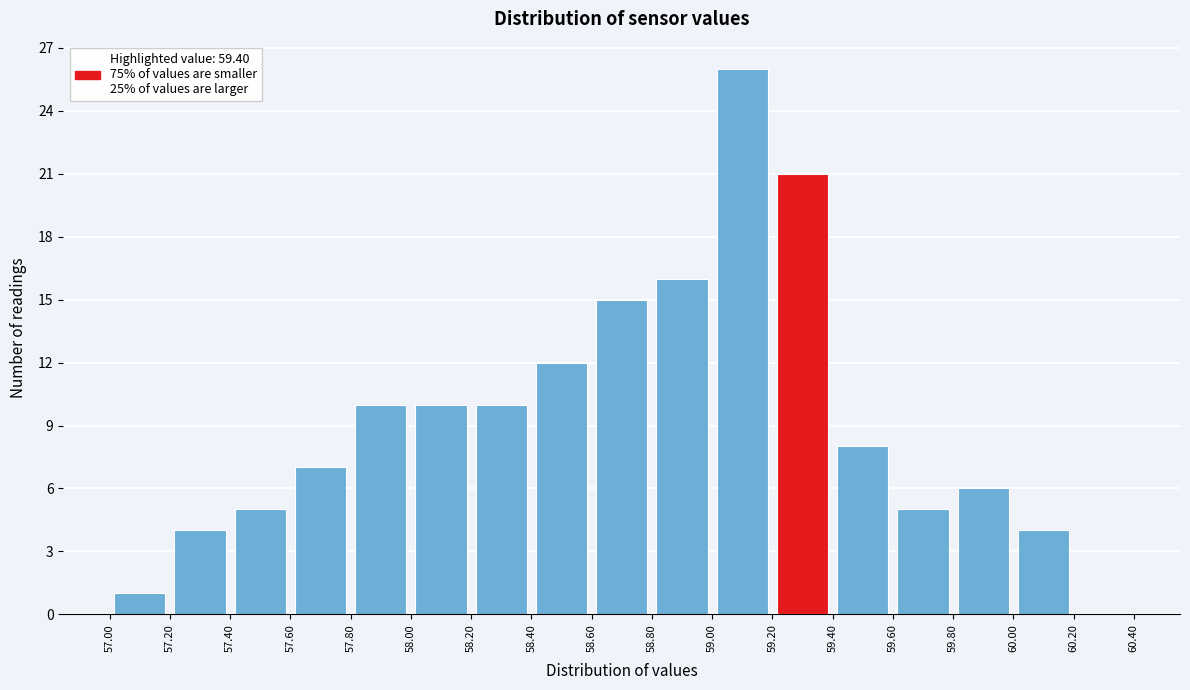

Reading left to right, transcribe this chart: for each bar, give the range it covers on the x-axis and its height. The values are not printed on the chart, so give them approximately, as read against the axis.

57.00 to 57.20: 1
57.20 to 57.40: 4
57.40 to 57.60: 5
57.60 to 57.80: 7
57.80 to 58.00: 10
58.00 to 58.20: 10
58.20 to 58.40: 10
58.40 to 58.60: 12
58.60 to 58.80: 15
58.80 to 59.00: 16
59.00 to 59.20: 26
59.20 to 59.40: 21
59.40 to 59.60: 8
59.60 to 59.80: 5
59.80 to 60.00: 6
60.00 to 60.20: 4
60.20 to 60.40: 0